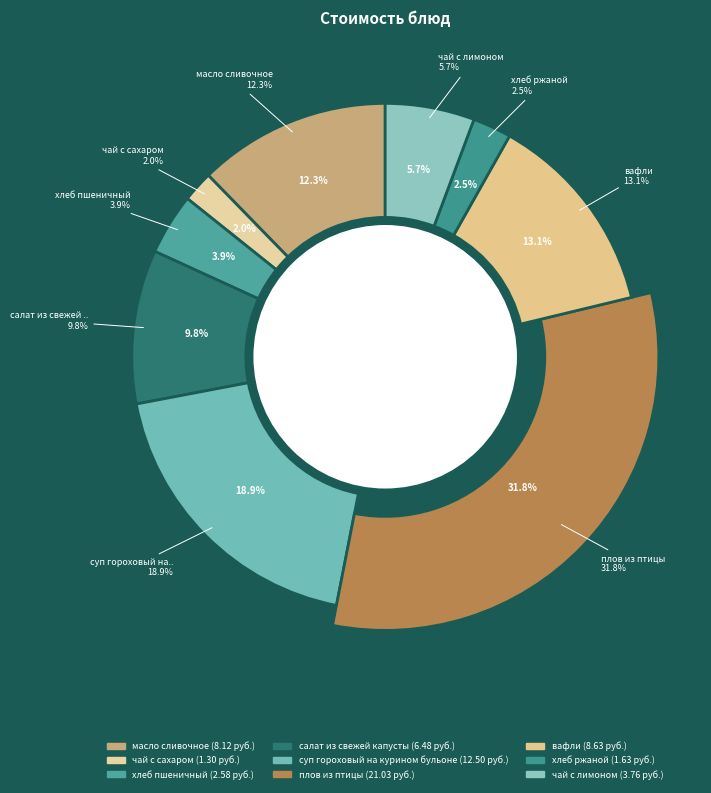

What is the change in value from хлеб пшеничный to чай с лимоном?

+1.2